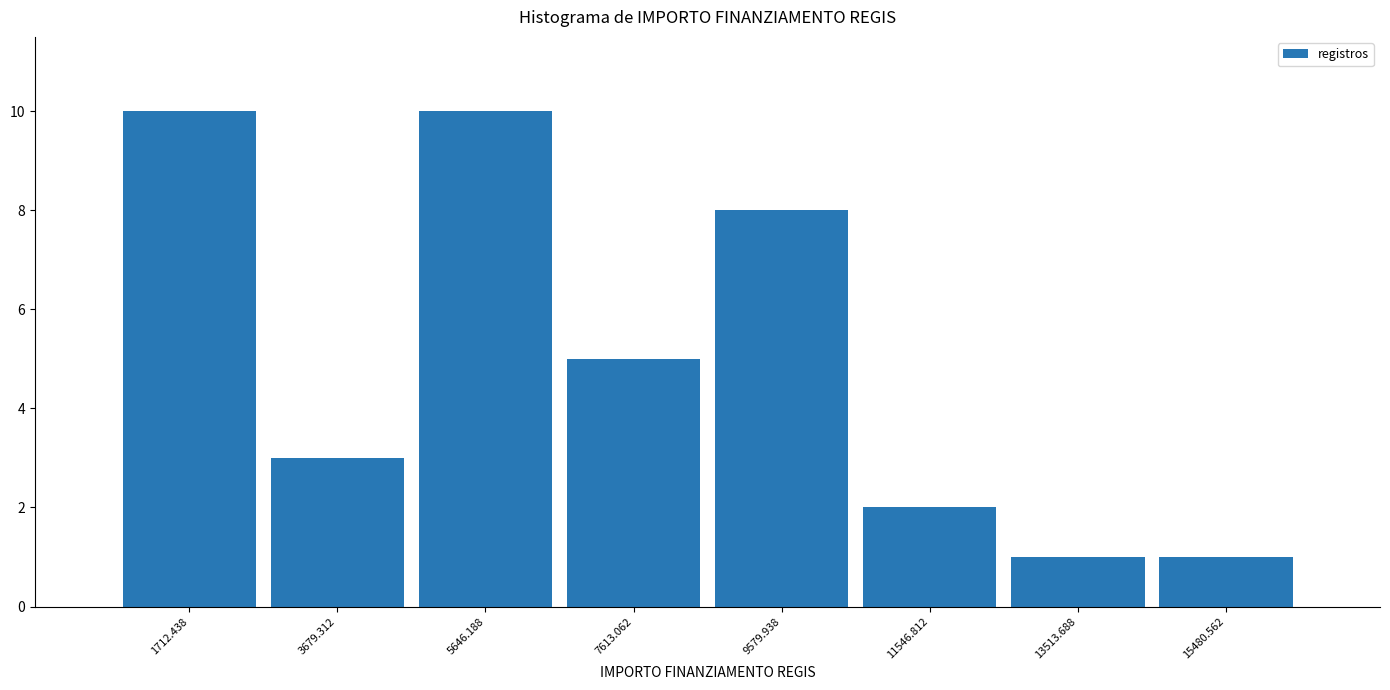

Reading left to right, list every bar in this chart as the range it spans on the x-axis followed by its height. Neither the bar edges nor the heights are printed on the chart, so give them approximately, as read against the axes.

800 to 2600: 10
2600 to 4600: 3
4600 to 6600: 10
6600 to 8600: 5
8600 to 10600: 8
10600 to 12600: 2
12600 to 14400: 1
14400 to 16400: 1